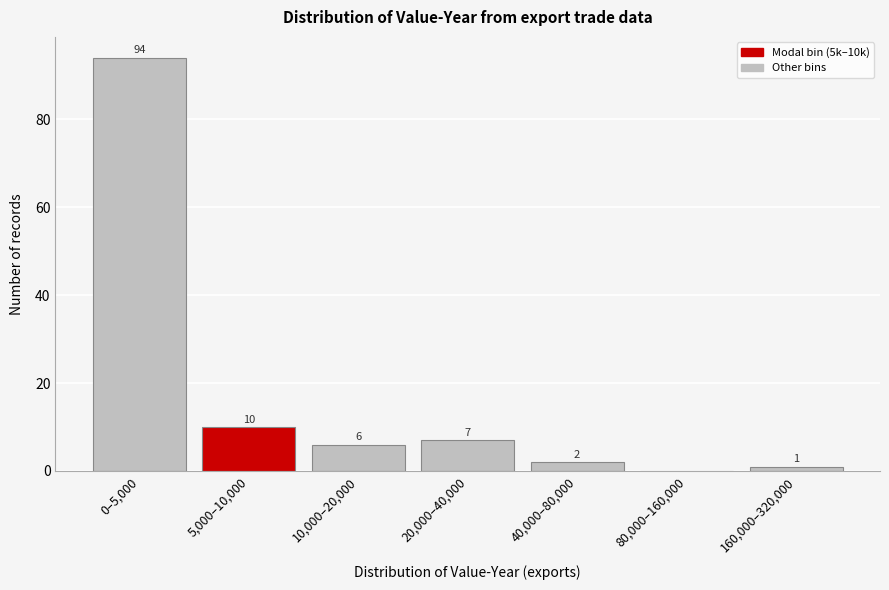

Reading left to right, extract all data points from this chart.

0–5,000=94	5,000–10,000=10	10,000–20,000=6	20,000–40,000=7	40,000–80,000=2	80,000–160,000=0	160,000–320,000=1